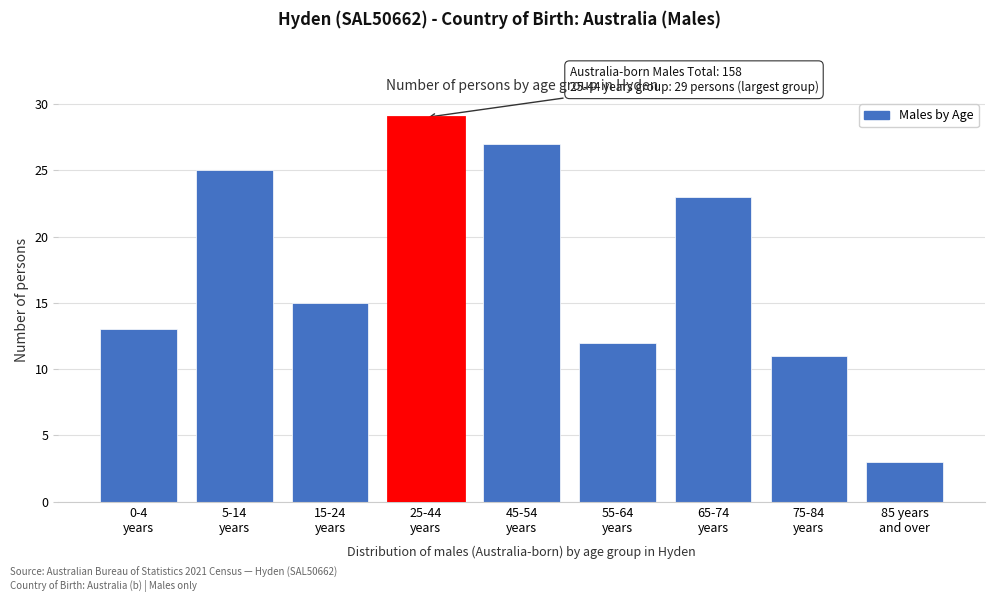

Reading left to right, extract all data points from this chart.

13	25	15	29	27	12	23	11	3